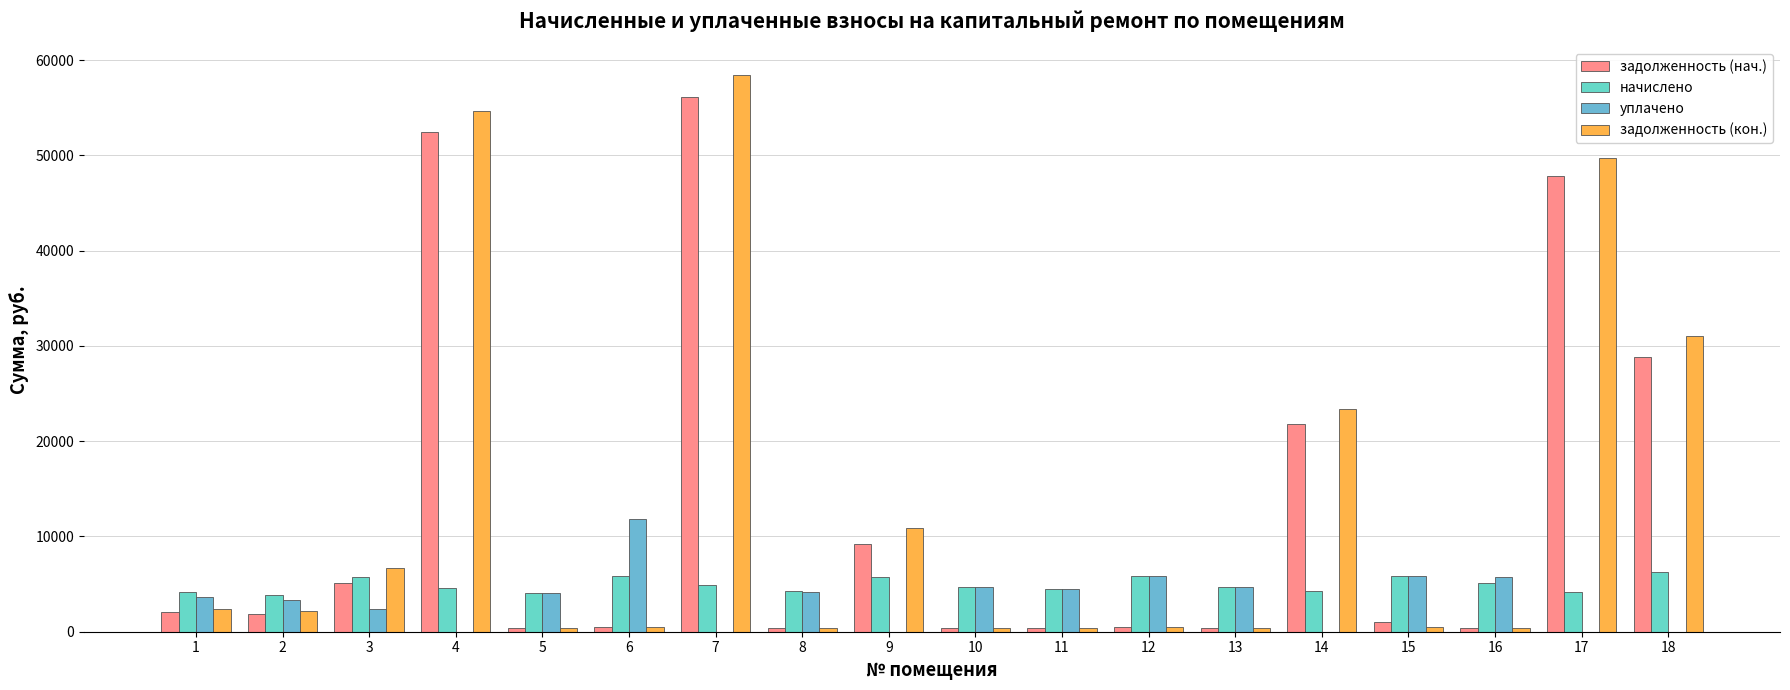

Does the chart contain stacked bars?

No